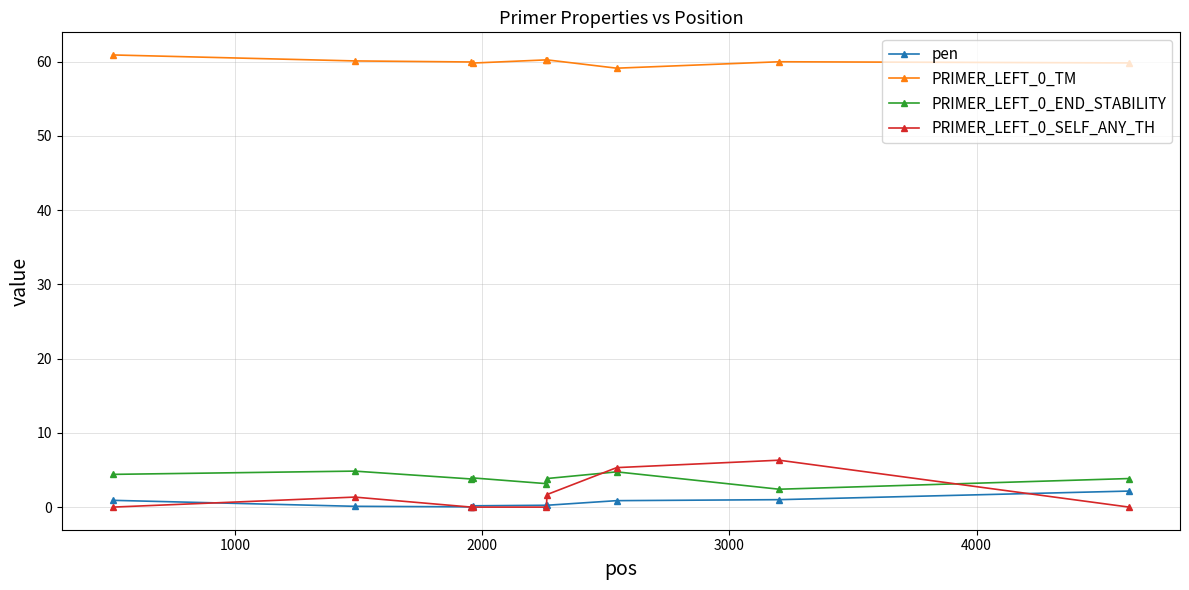

What is the value of the PRIMER_LEFT_0_TM point at the 2nd from the left?

60.1